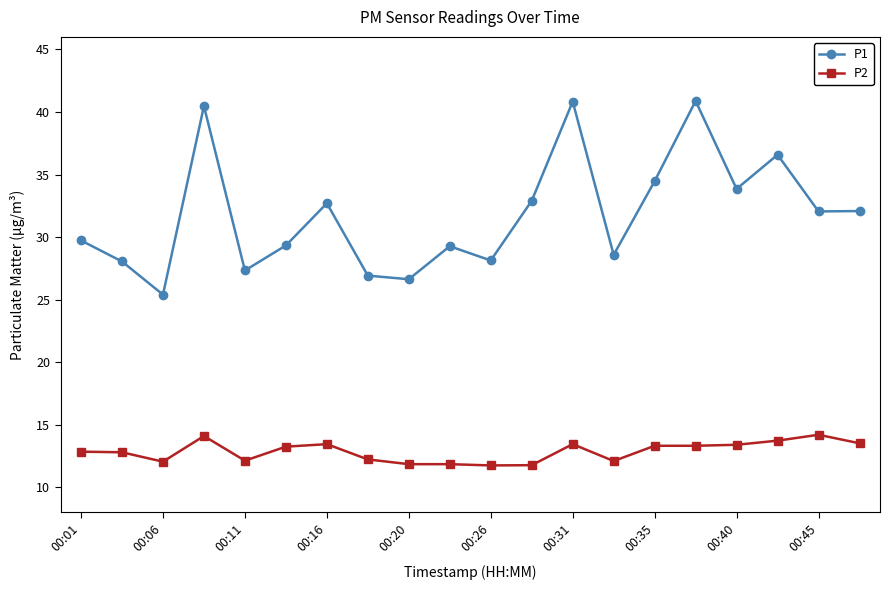

What is the average value of the P2 series?

12.9